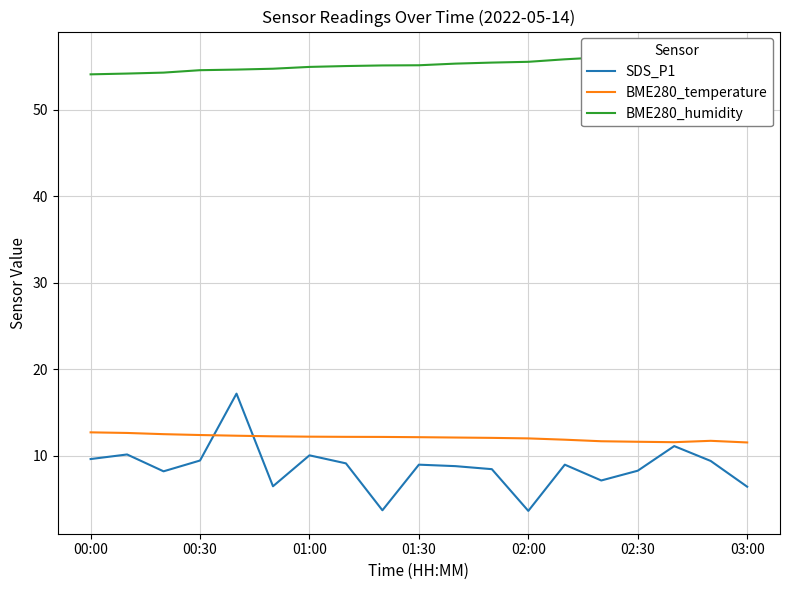

Which series has the largest total across all categories?

BME280_humidity